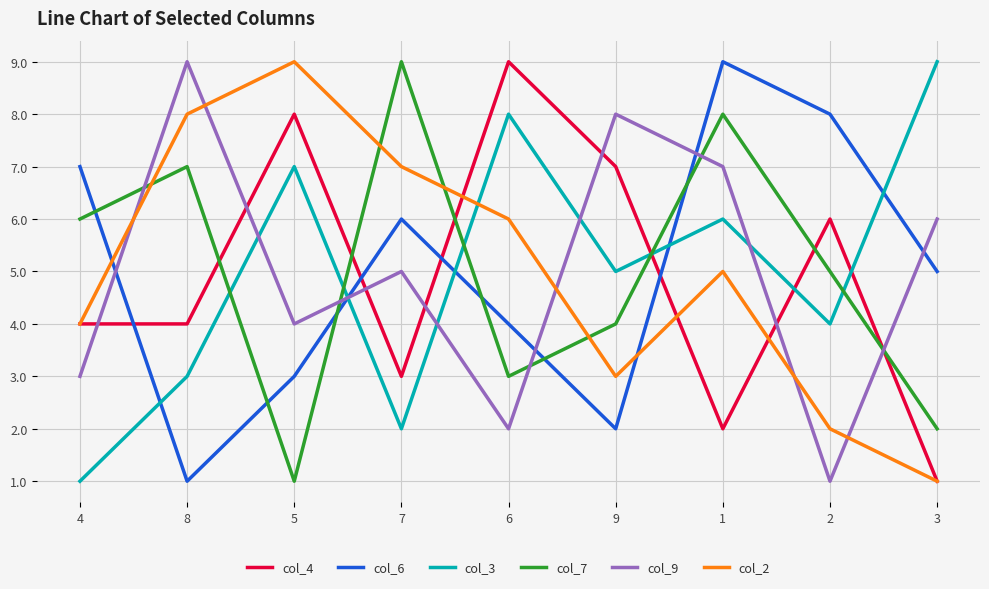

What is the maximum value for col_6?

9